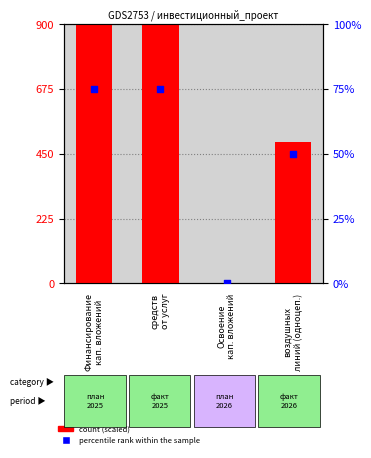

What is the total value across all series at Финансирование
кап. вложений?

975.0